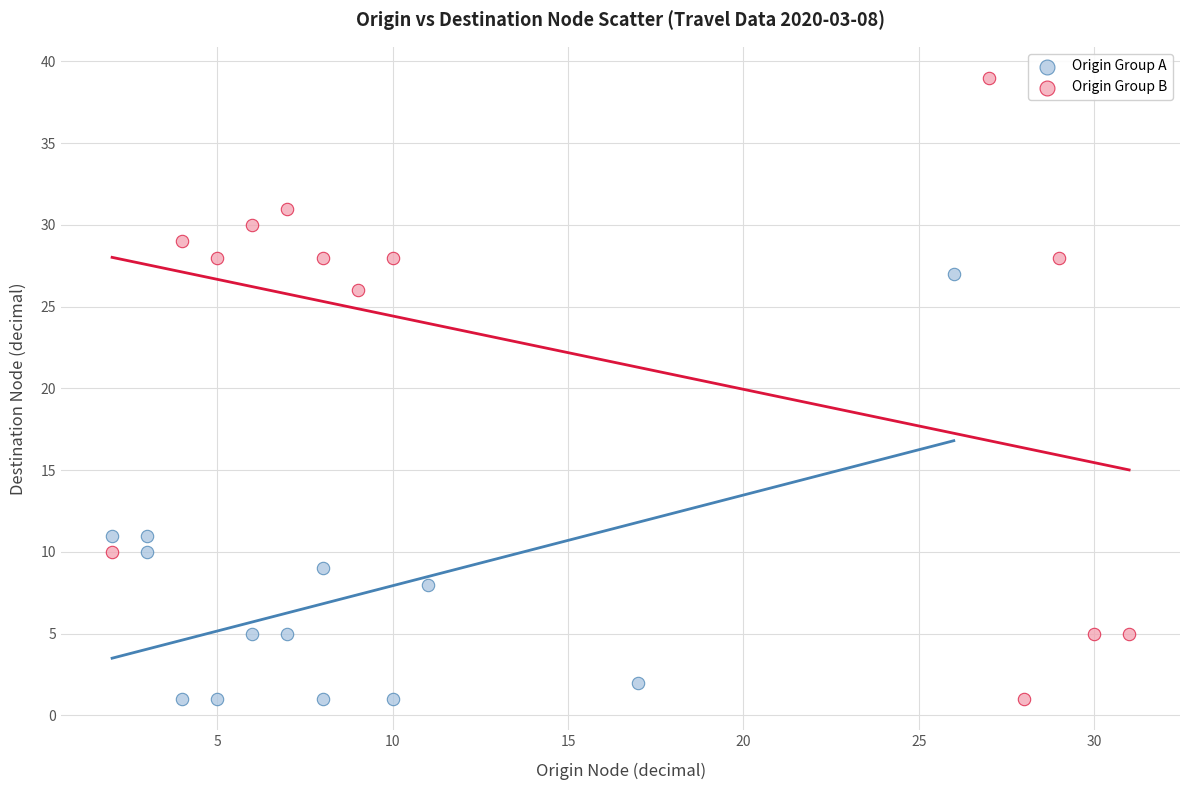

Which series has the largest Y range (max minus min)?

Origin Group B